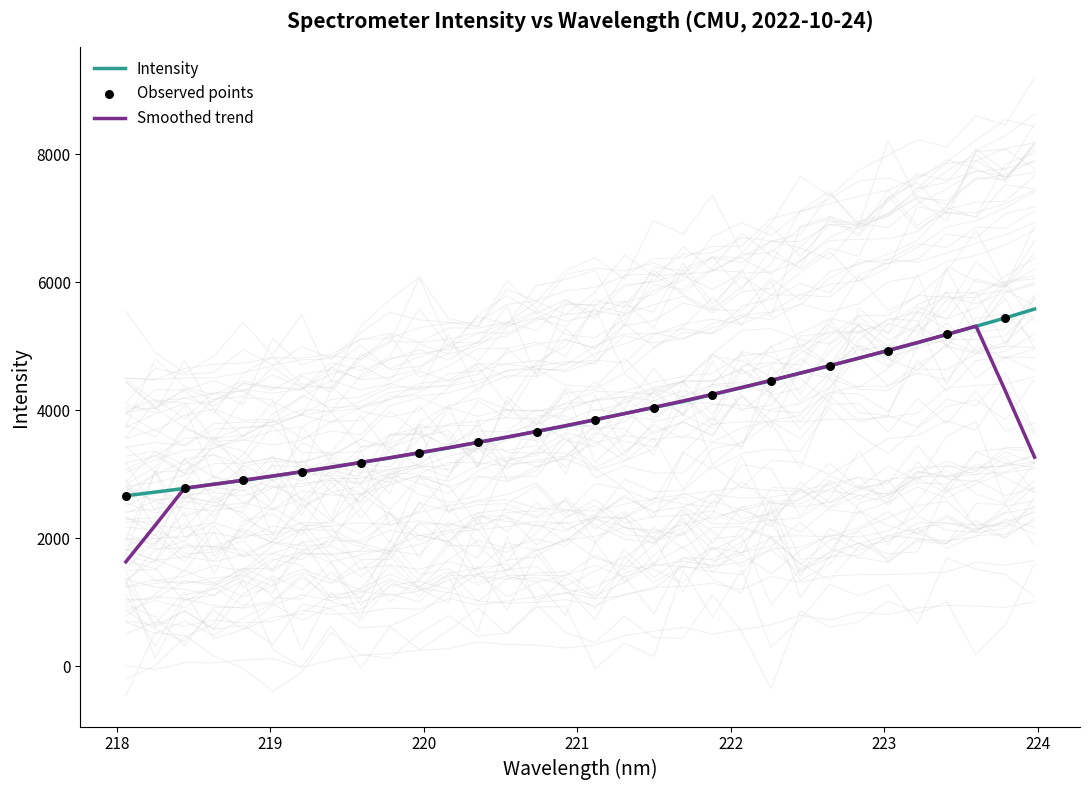

What is the maximum value for Intensity?

5584.0